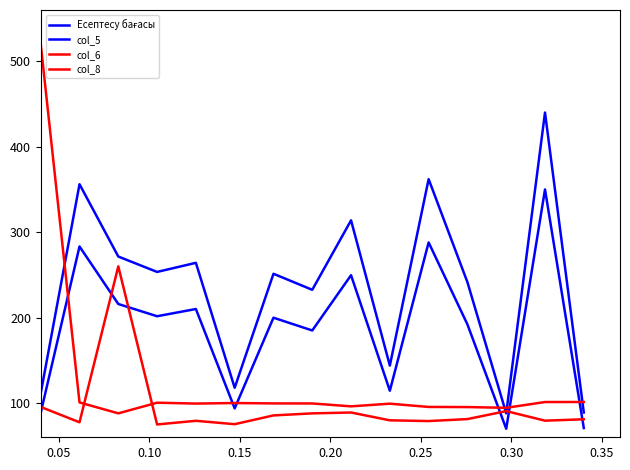

Which series ends up on top after the final intersection of Есептесу бағасы and col_8?

Есептесу бағасы